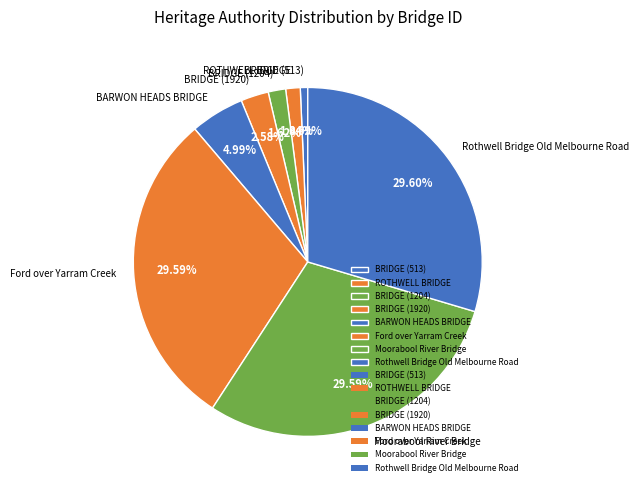

Does BRIDGE (1204) account for over 50% of the chart?

No